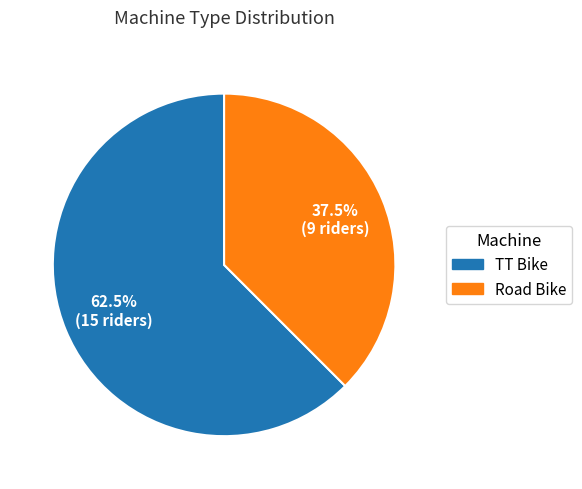

Which category has the biggest portion of the pie?

TT Bike